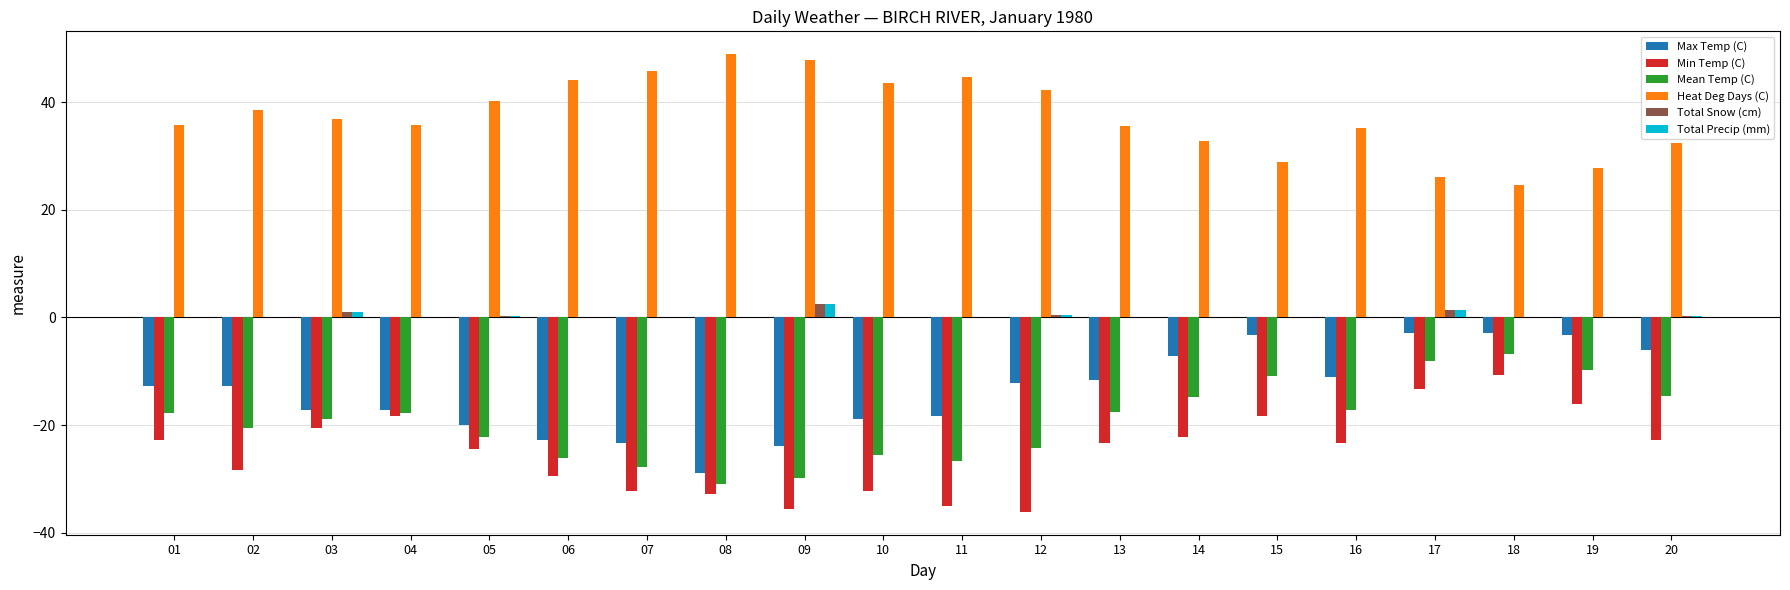

How many groups of bars are there?

20